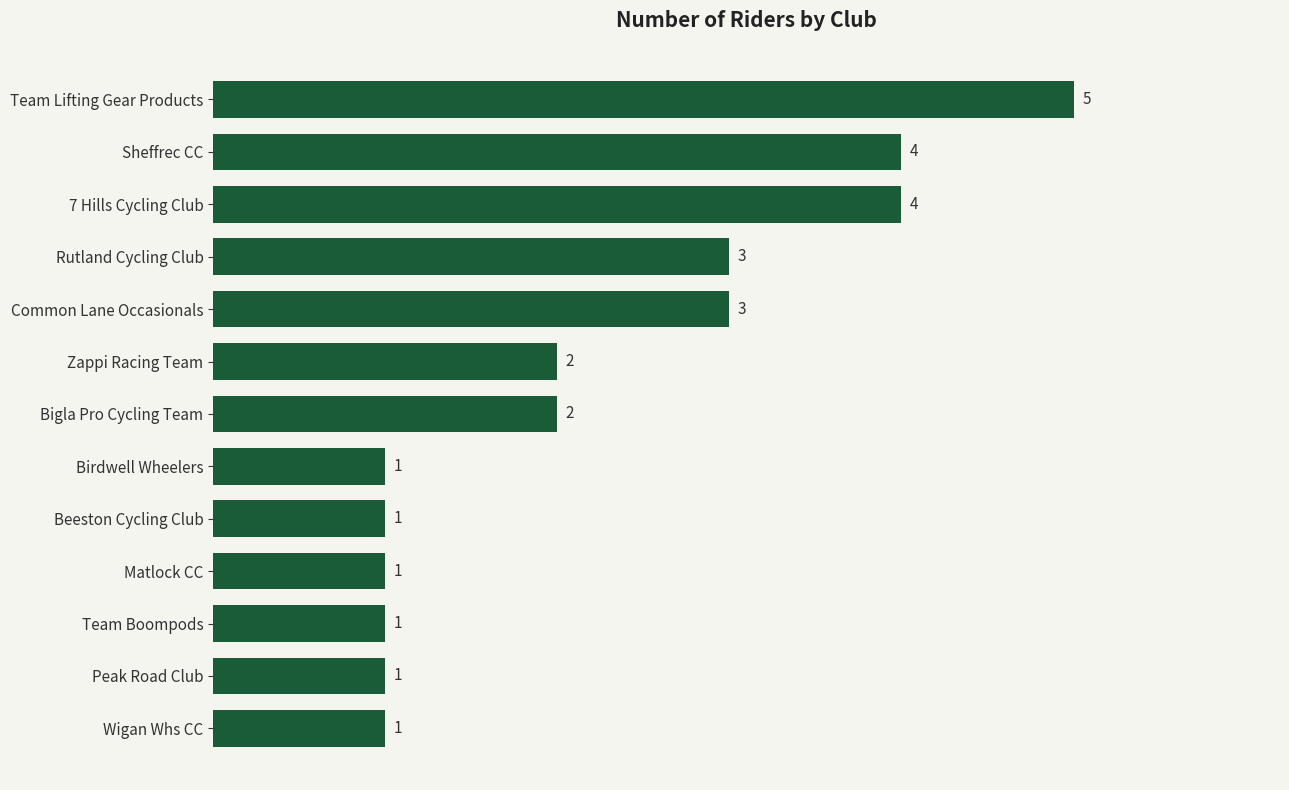

What is the change in value from Matlock CC to Bigla Pro Cycling Team?

+1